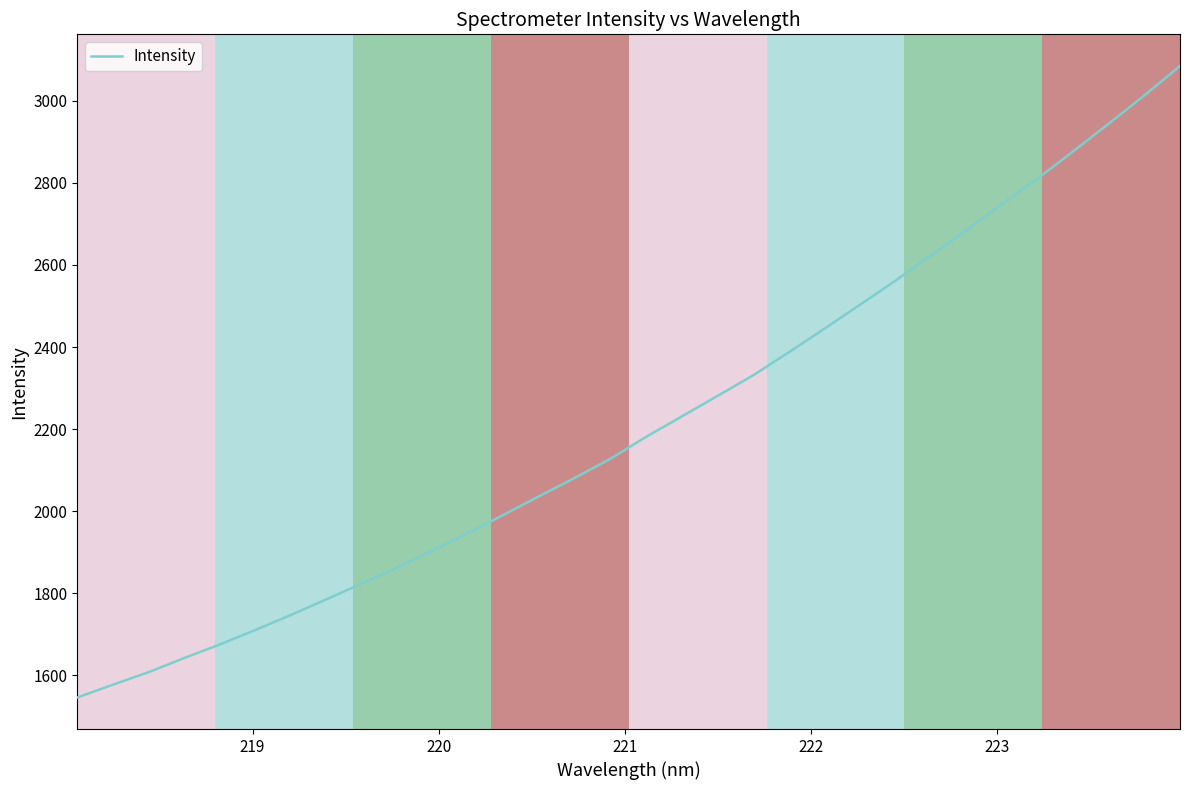

What is the minimum value shown in the chart?

1545.4